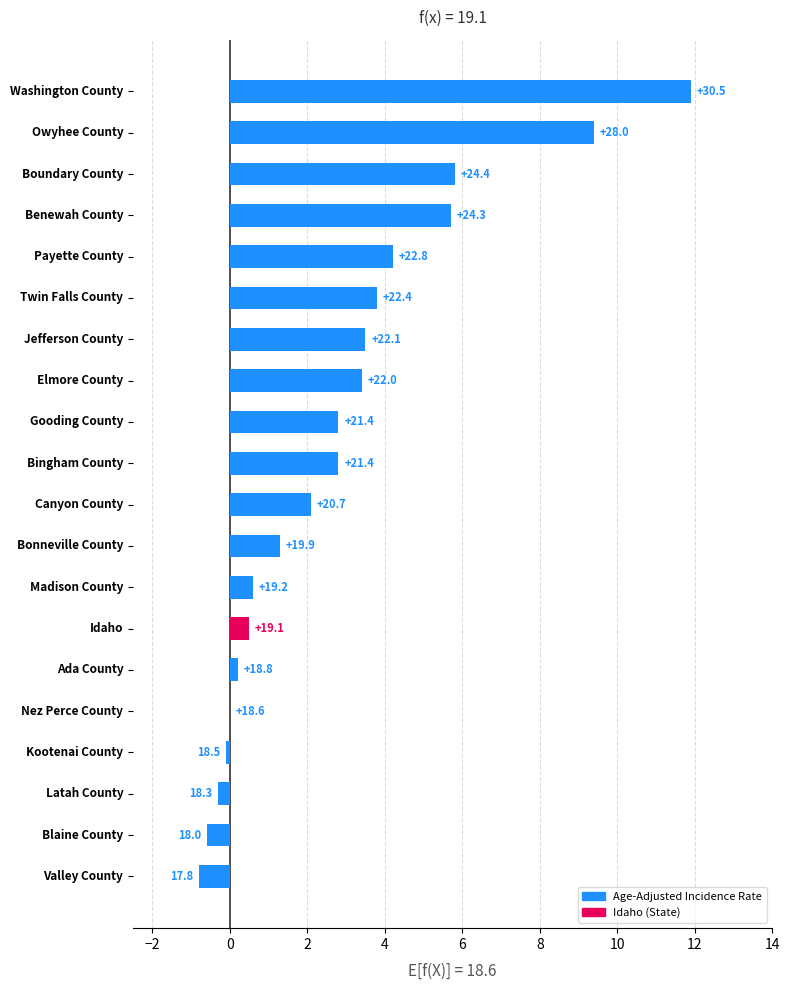

What is the difference between the values at Idaho and Madison County?

0.1